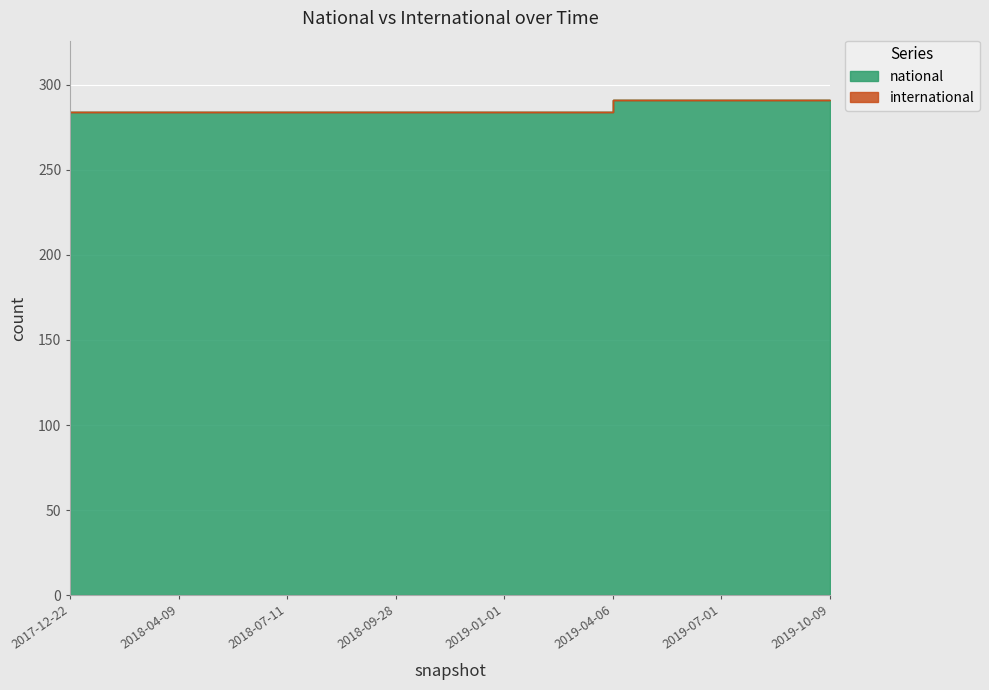

Does the chart display data point markers on the line(s)?

No